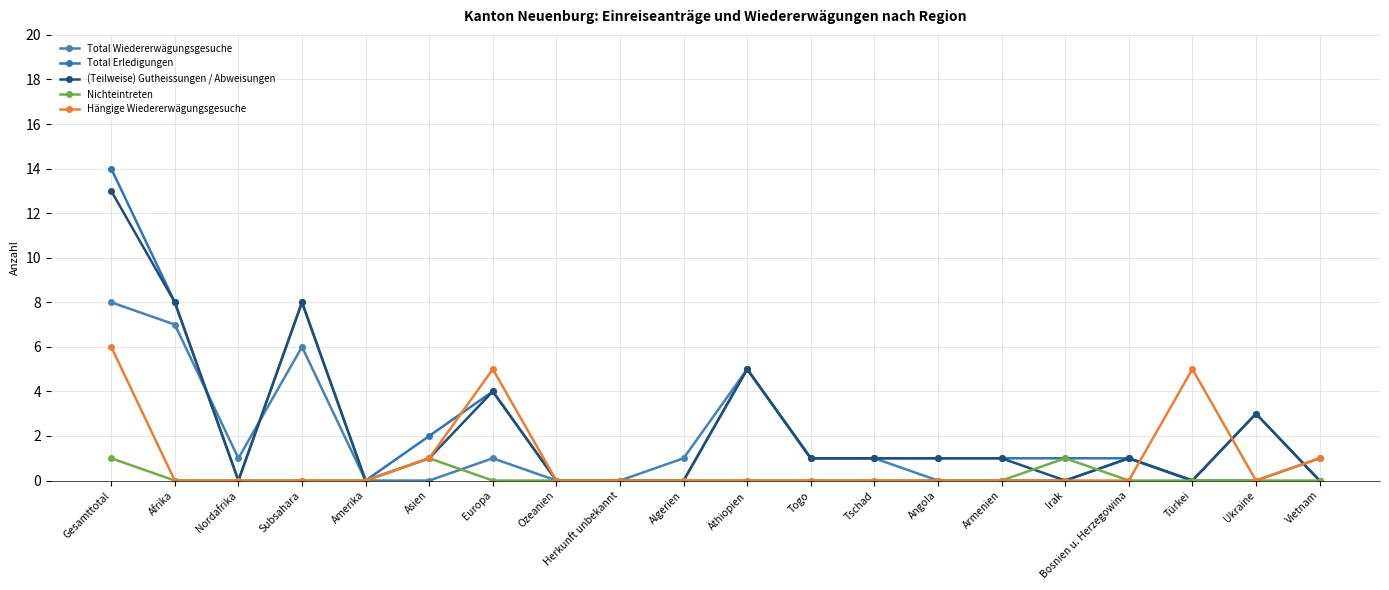

What is the average value of the Total Wiedererwägungsgesuche series?

2